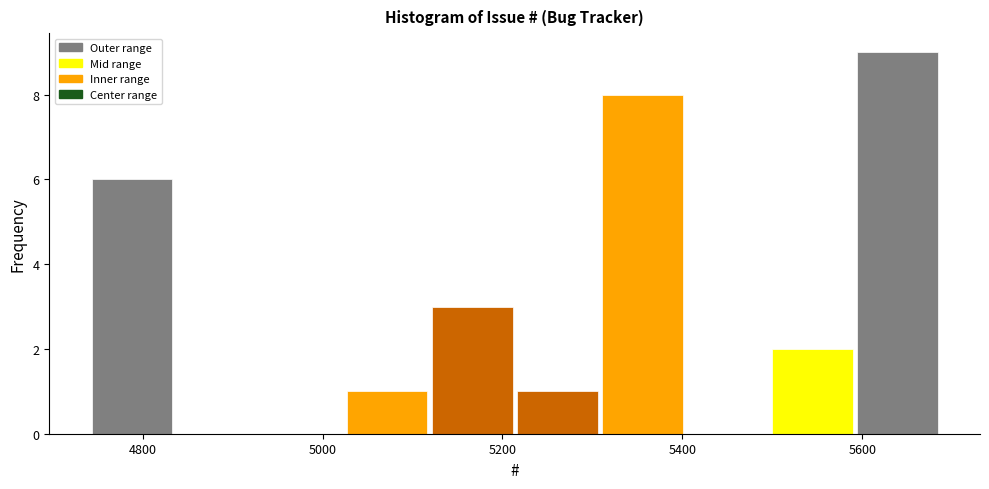

Reading left to right, list every bar in this chart as the range it spans on the x-axis followed by its height. Neither the bar edges nor the heights are printed on the chart, so give them approximately, as read against the axes.

4740 to 4840: 6
4840 to 4940: 0
4940 to 5020: 0
5020 to 5120: 1
5120 to 5220: 3
5220 to 5300: 1
5300 to 5400: 8
5400 to 5500: 0
5500 to 5600: 2
5600 to 5680: 9